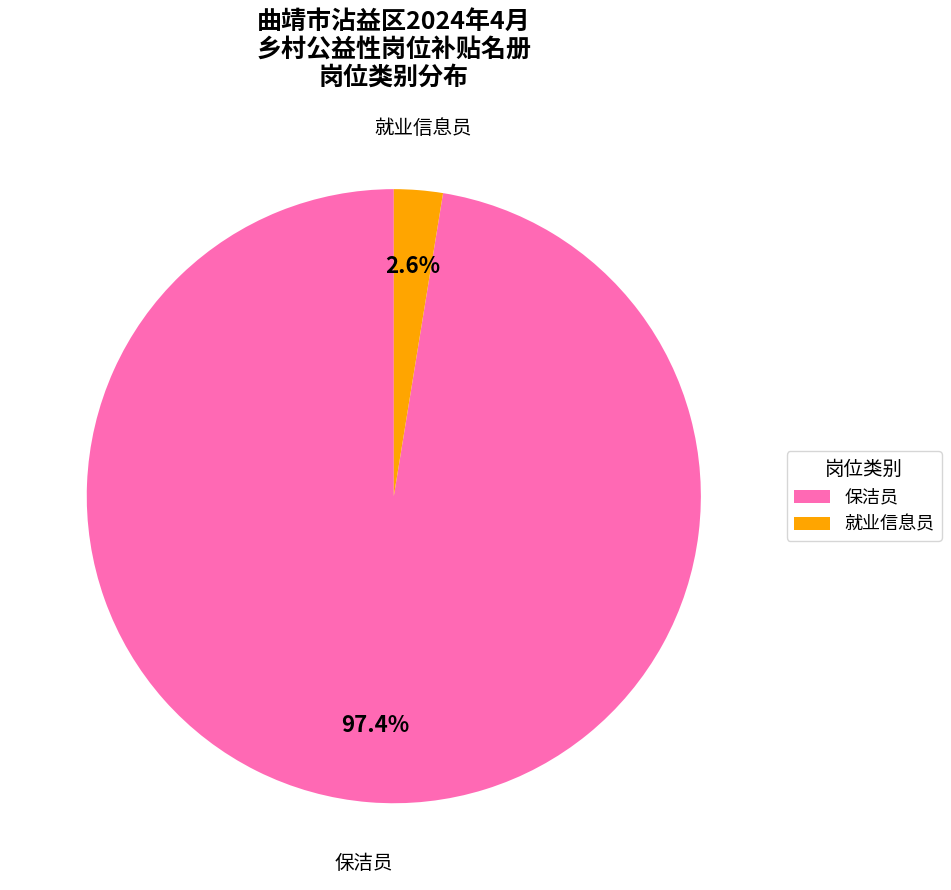

Count the number of slices in the pie.

2